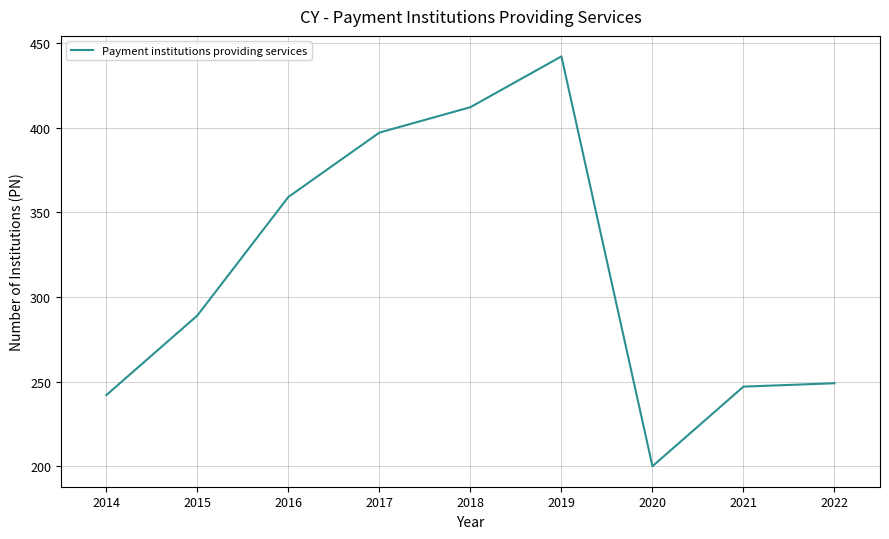

Between 2020 and 2017, which is larger?

2017